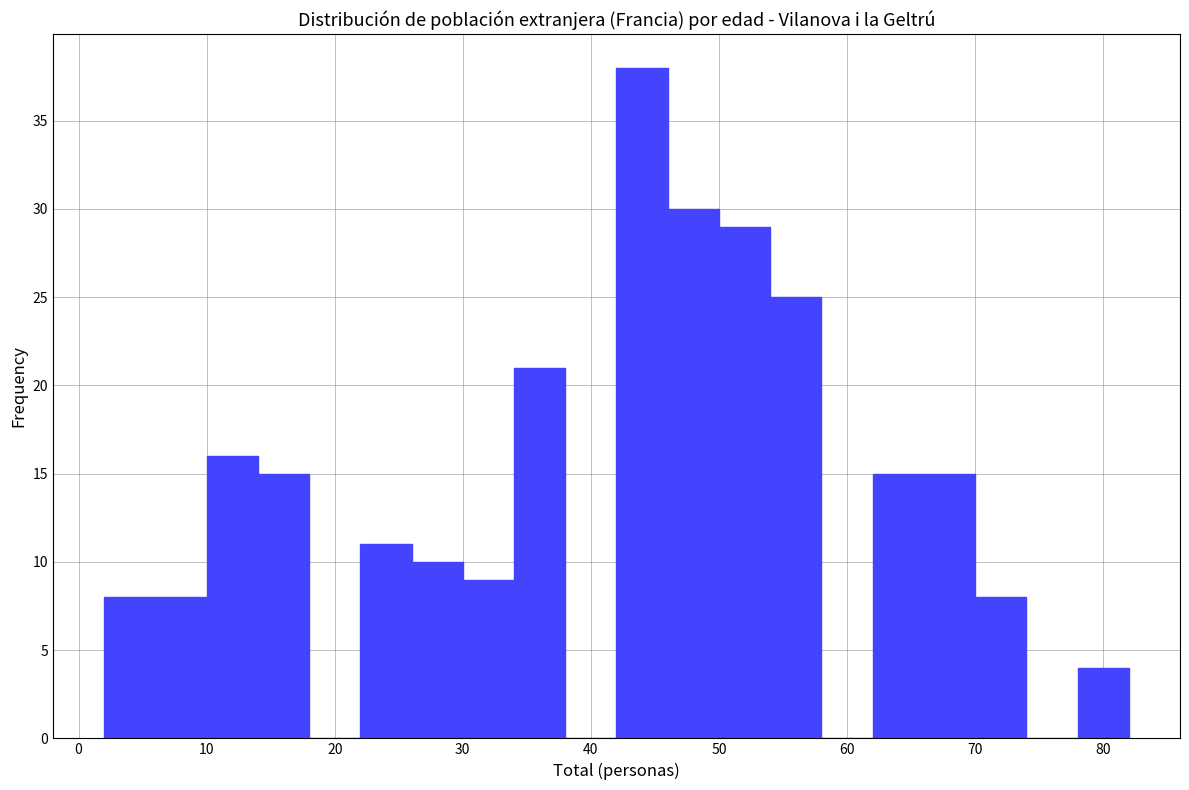

Reading left to right, list every bar in this chart as the range it spans on the x-axis followed by its height. The values are not printed on the chart, so give them approximately, as read against the axis.

2 to 6: 8
6 to 10: 8
10 to 14: 16
14 to 18: 15
18 to 22: 0
22 to 26: 11
26 to 30: 10
30 to 34: 9
34 to 38: 21
38 to 42: 0
42 to 46: 38
46 to 50: 30
50 to 54: 29
54 to 58: 25
58 to 62: 0
62 to 66: 15
66 to 70: 15
70 to 74: 8
74 to 78: 0
78 to 82: 4